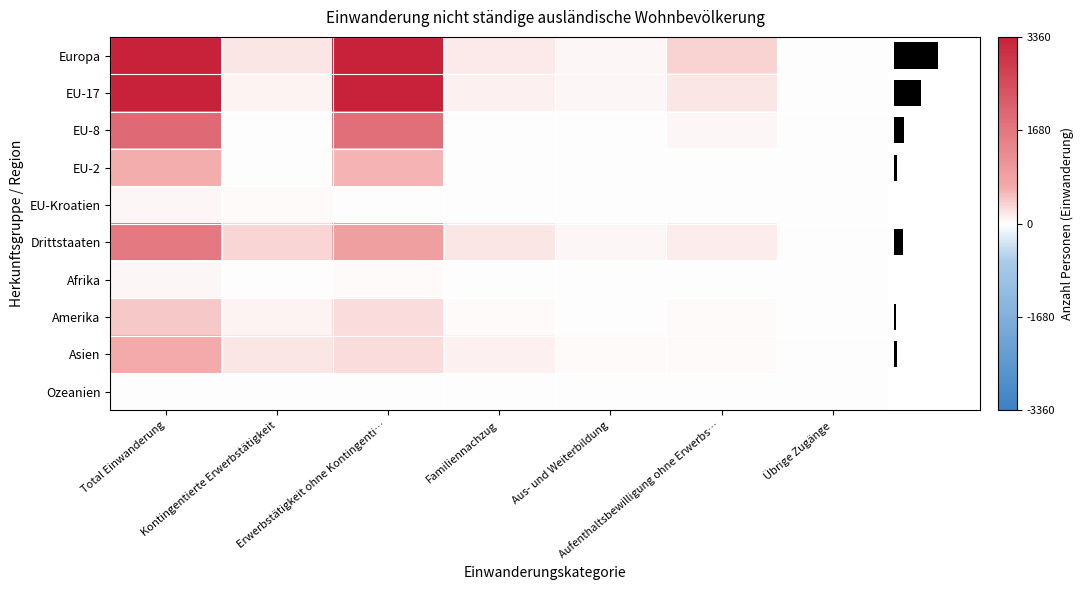

At which label does EU-17 reach its minimum?

Übrige Zugänge